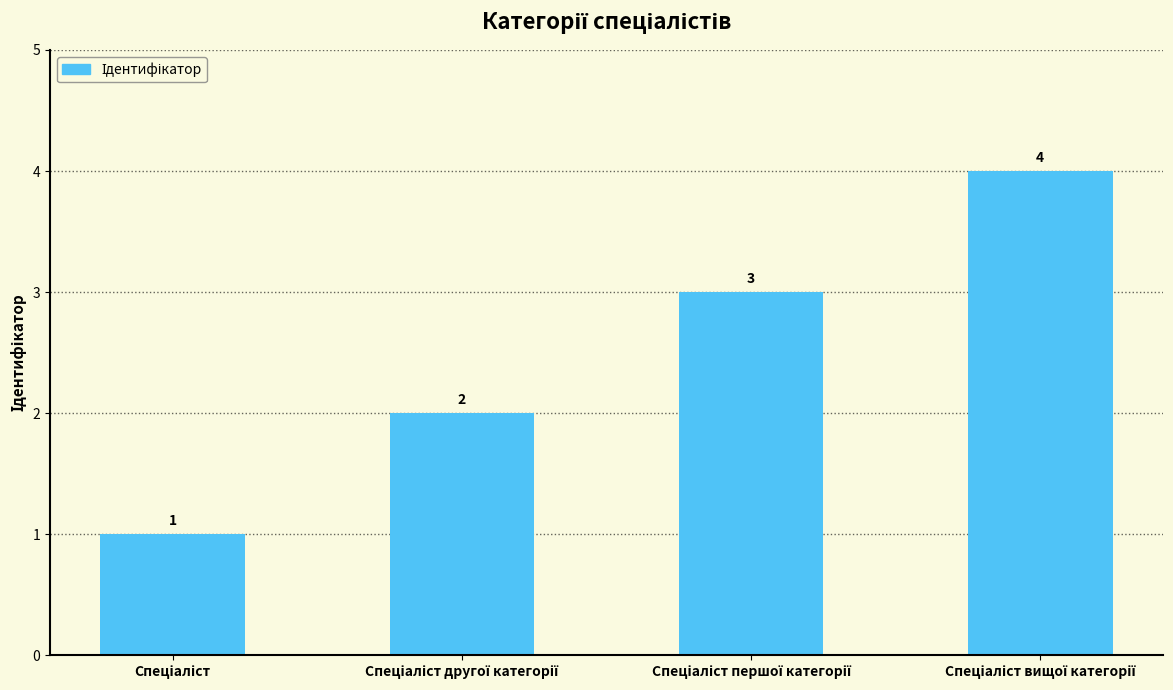

Count the values in the range 2 to 4.

3